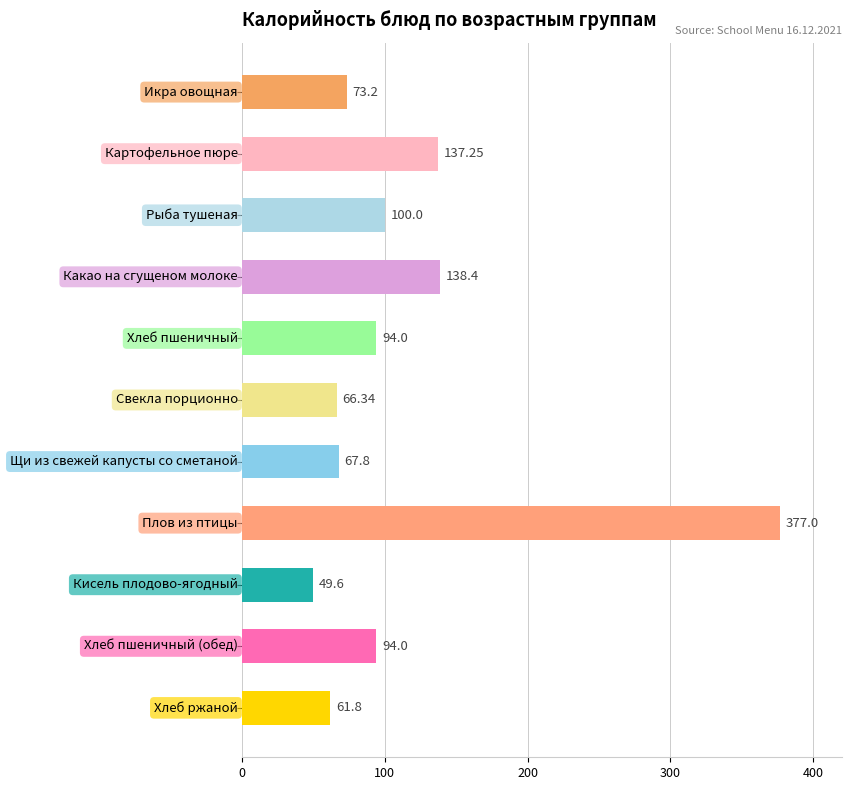

What is the average value?

114.5